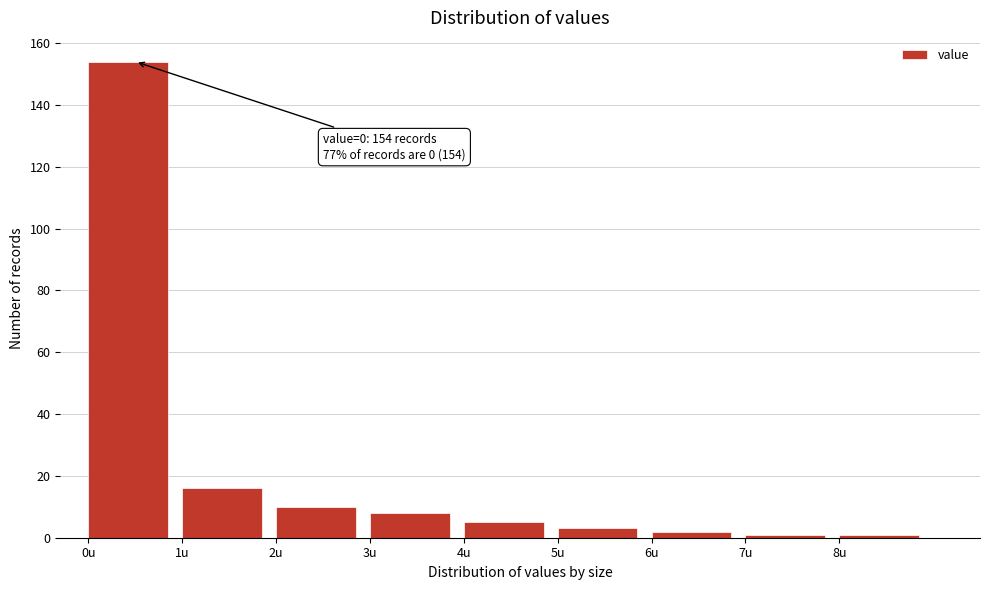

Which range on the x-axis has the tallest bar?

0 to 1